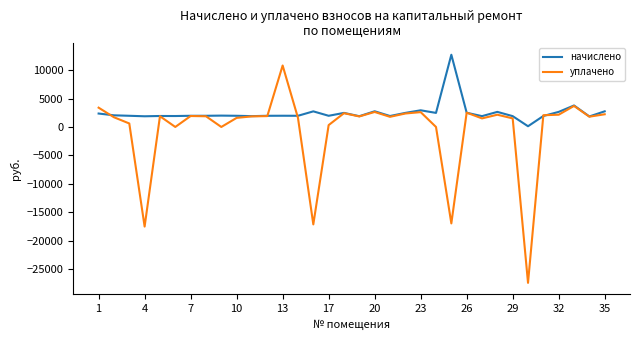

Which series has the widest spread of values?

уплачено